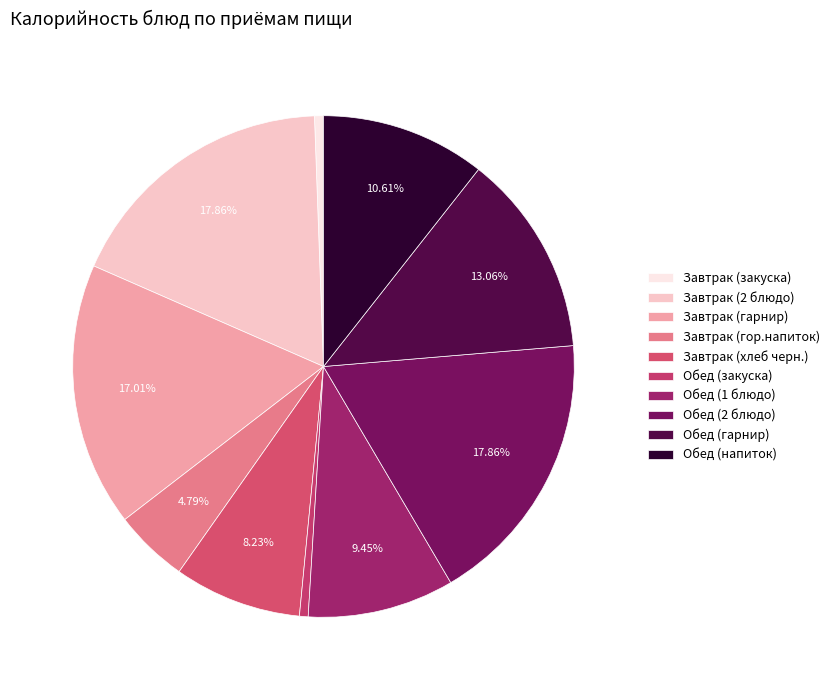

How many segments does this pie chart have?

10